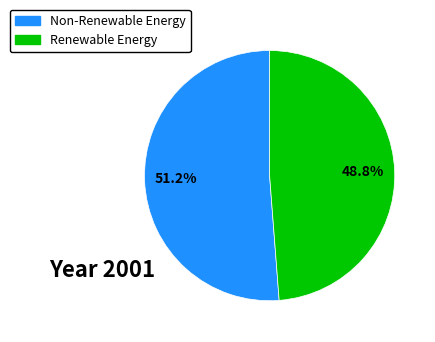

Is there a majority slice in this chart?

Yes